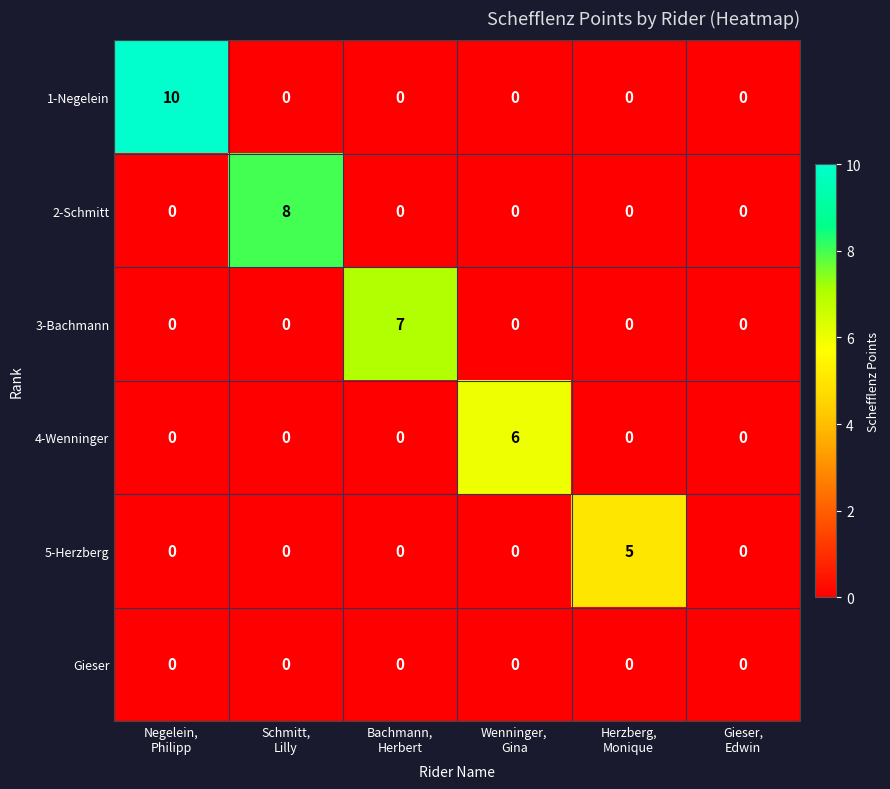

Which series has the largest total across all categories?

1-Negelein